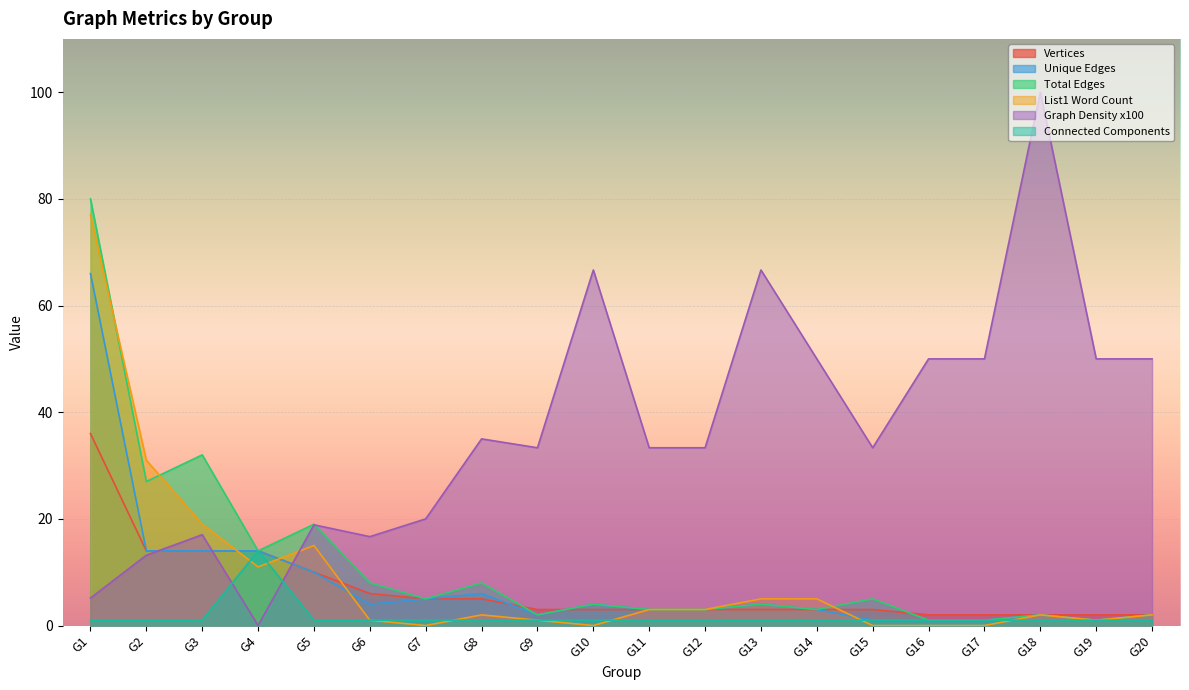

Which label corresponds to the largest value in the chart?

G18